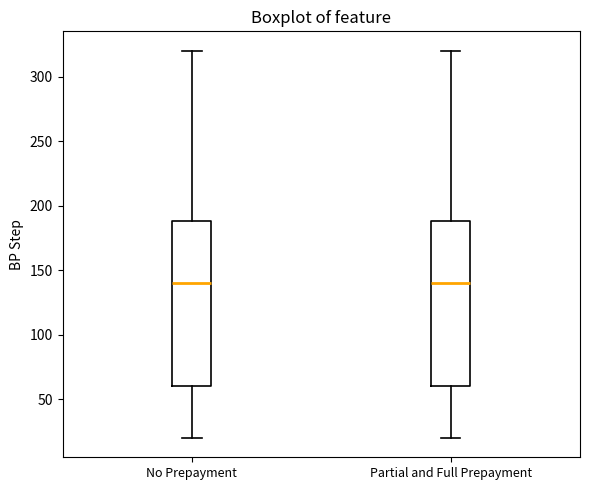

Where does the median line of the box for Partial and Full Prepayment sit on the y-axis? The values are not printed on the chart, so give them approximately, as read against the axis.

140